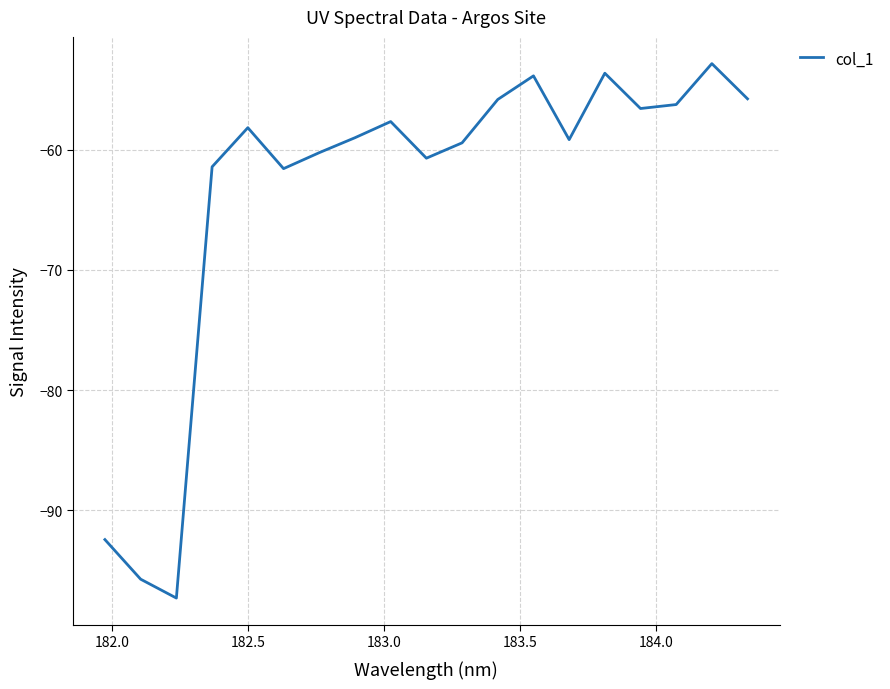

What is the greatest value displayed?

-52.8